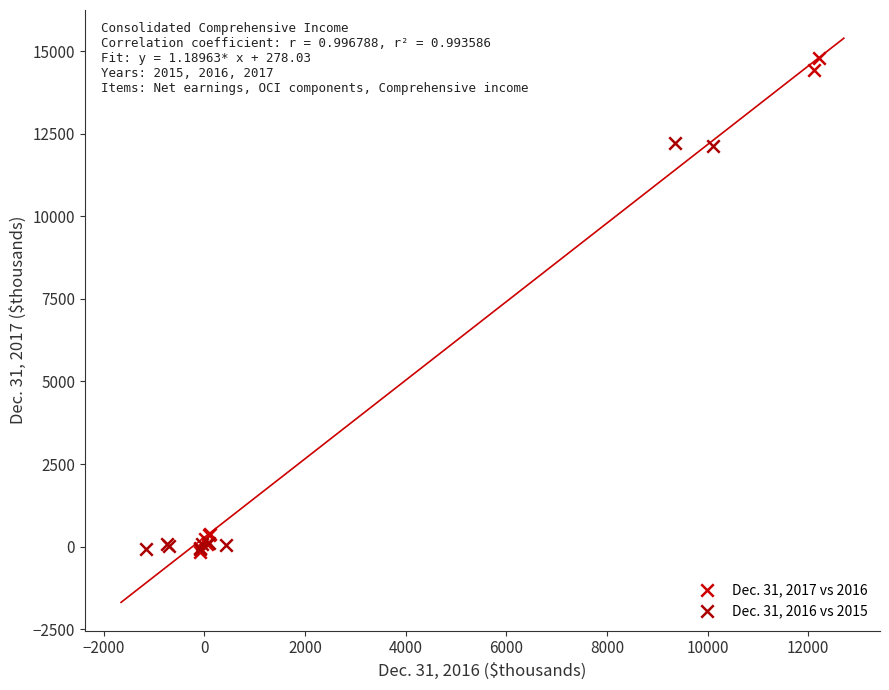

Which series has the largest Y range (max minus min)?

Dec. 31, 2017 vs 2016